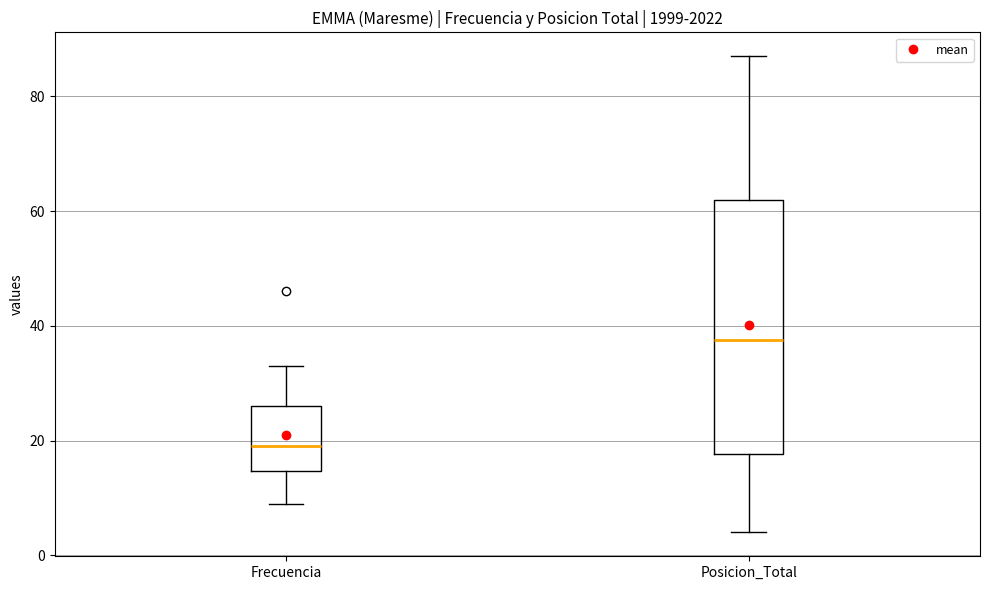

Which box is the tallest, from its lower edge to its upper edge?

Posicion_Total